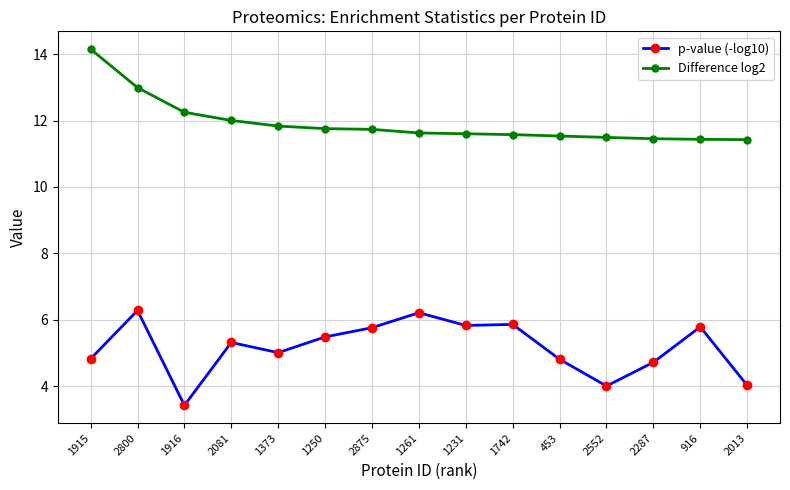

What is the maximum value for p-value (-log10)?

6.3